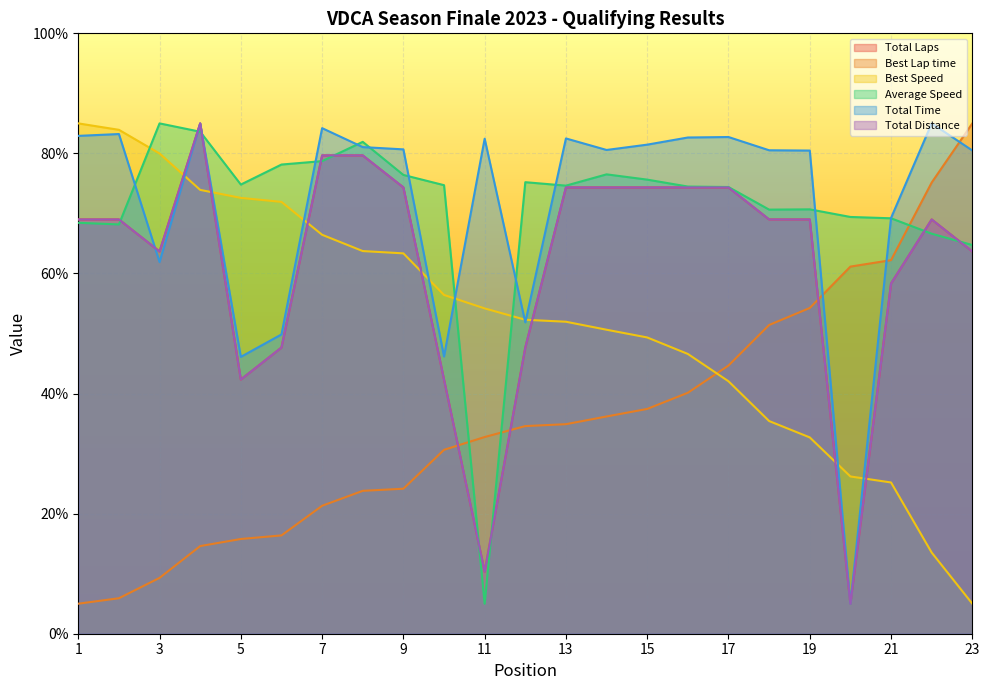

Does the chart display data point markers on the line(s)?

No